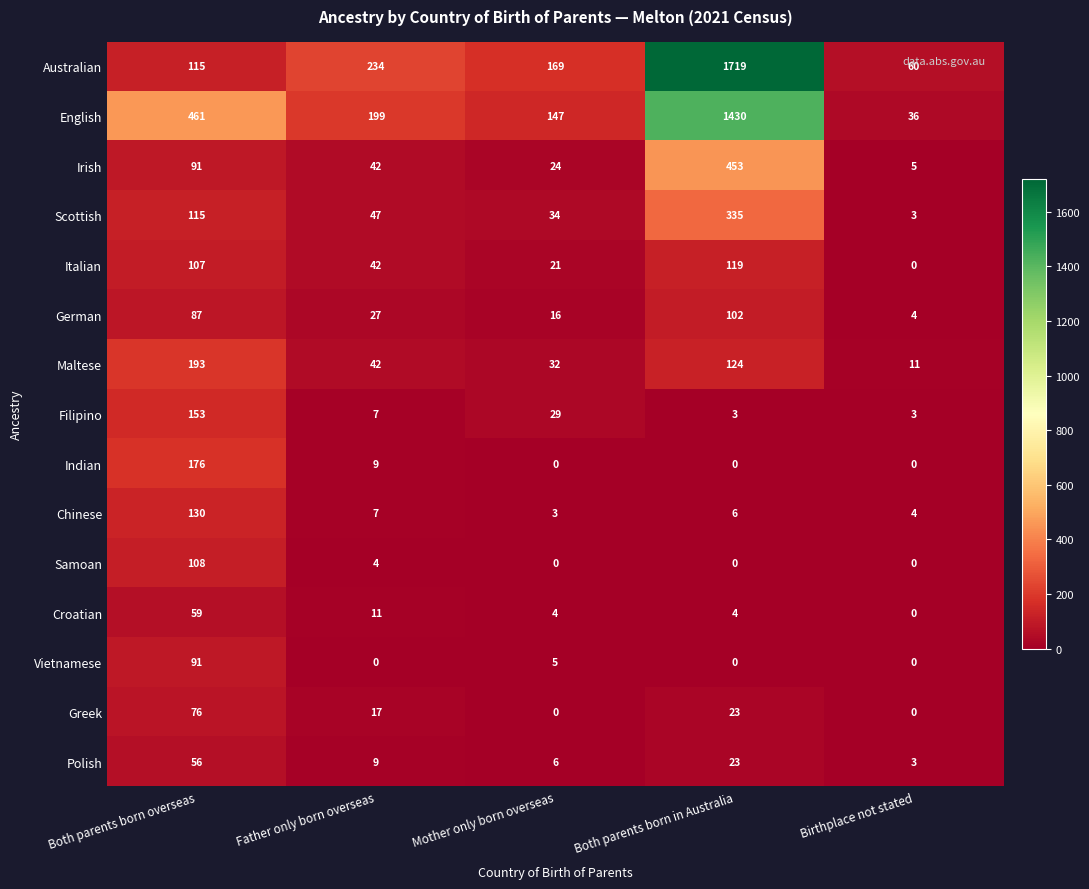

How many positive values does the Vietnamese series have?

2